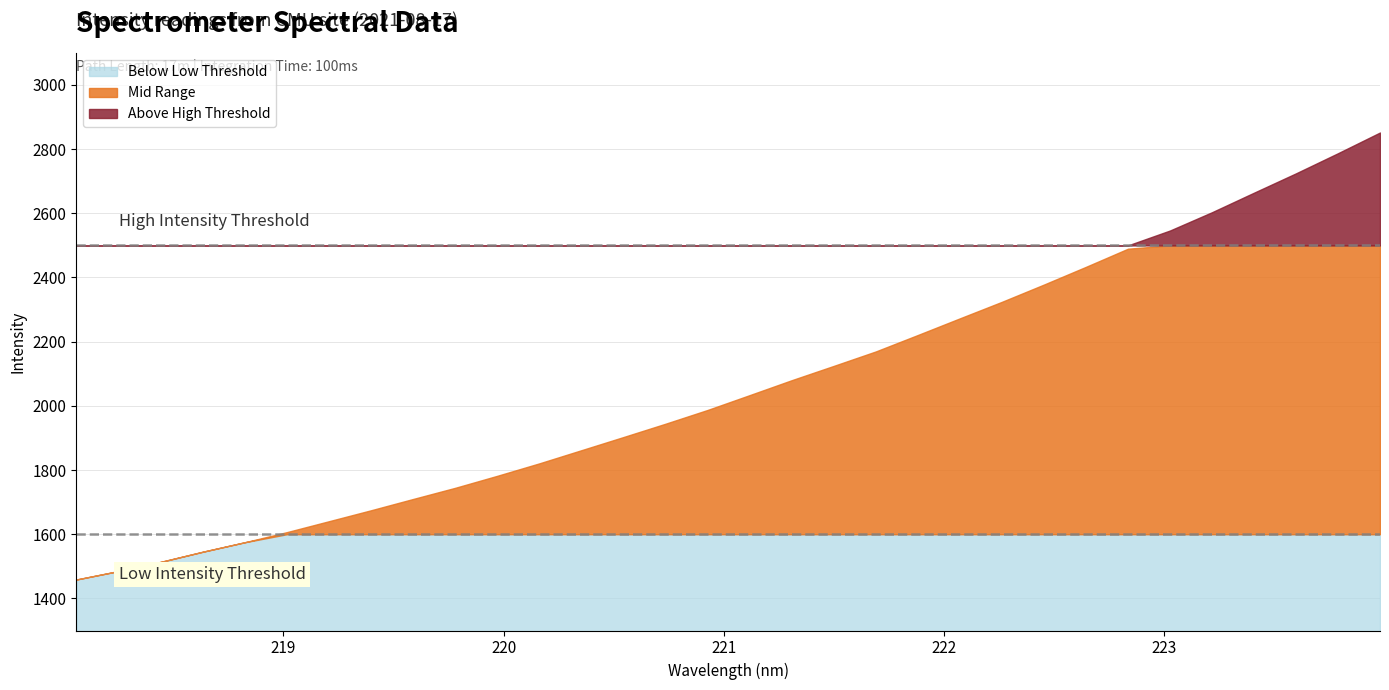

At which label does the data first exceed 2033?

221.1174